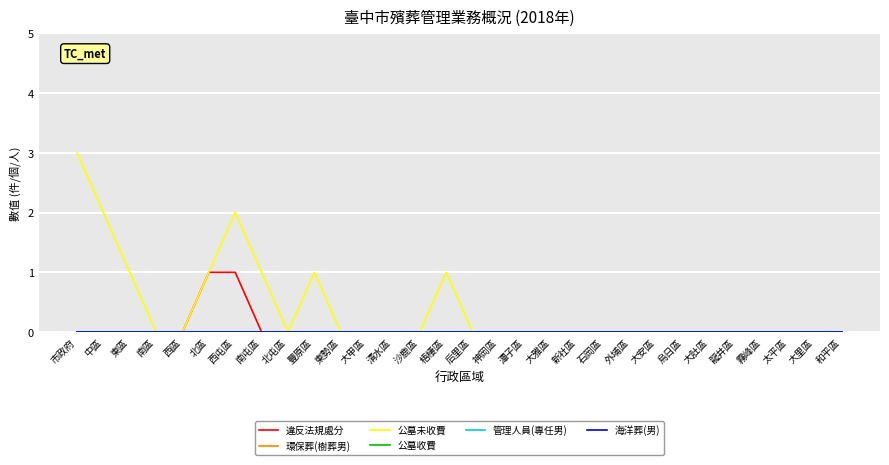

Does the chart have visible grid lines?

Yes